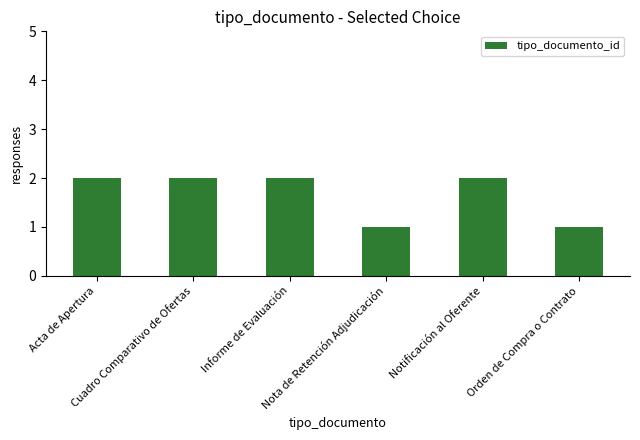

Reading left to right, list all the values displayed in this chart.

2	2	2	1	2	1